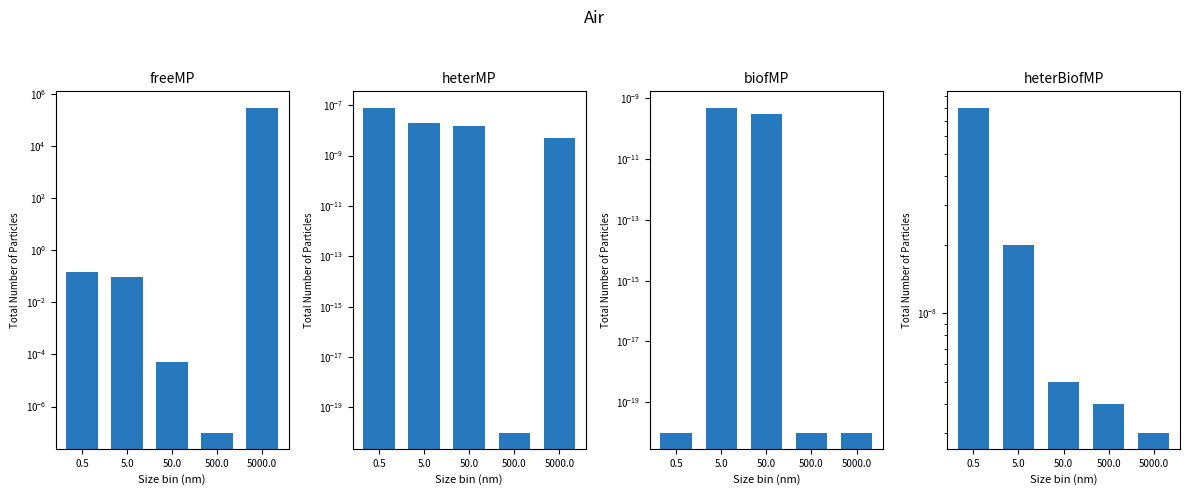

Is it true that heterMP equals 0.0 at 5000.0?

False